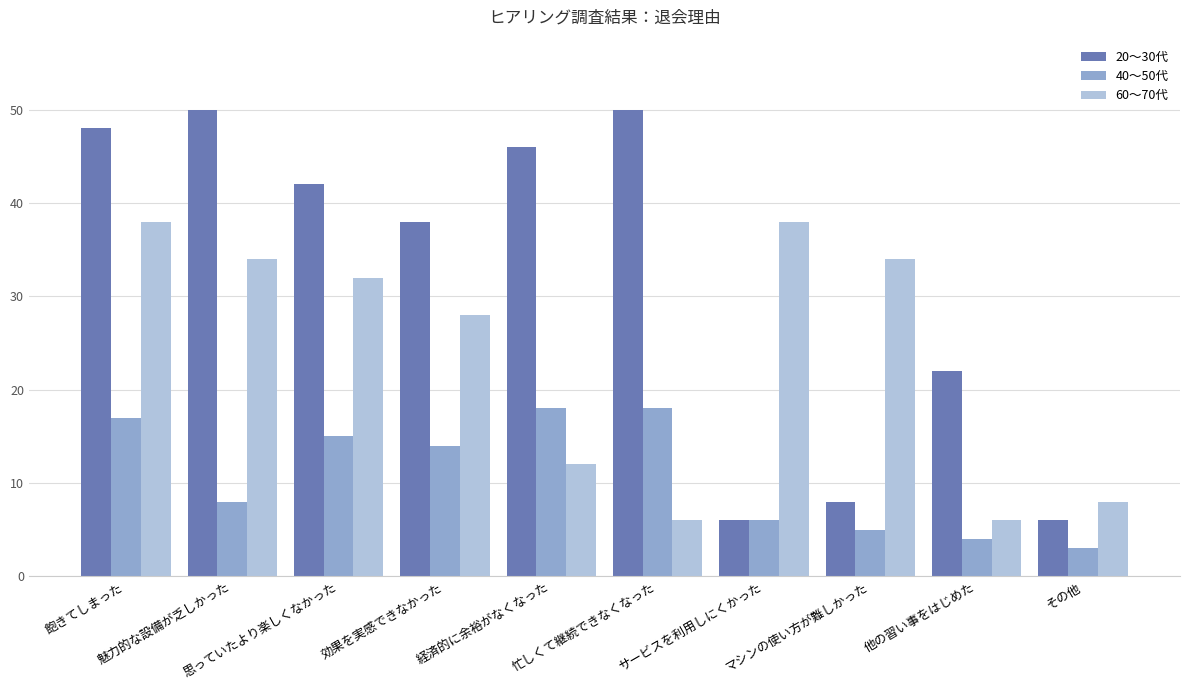

What is the maximum value shown in the chart?

50